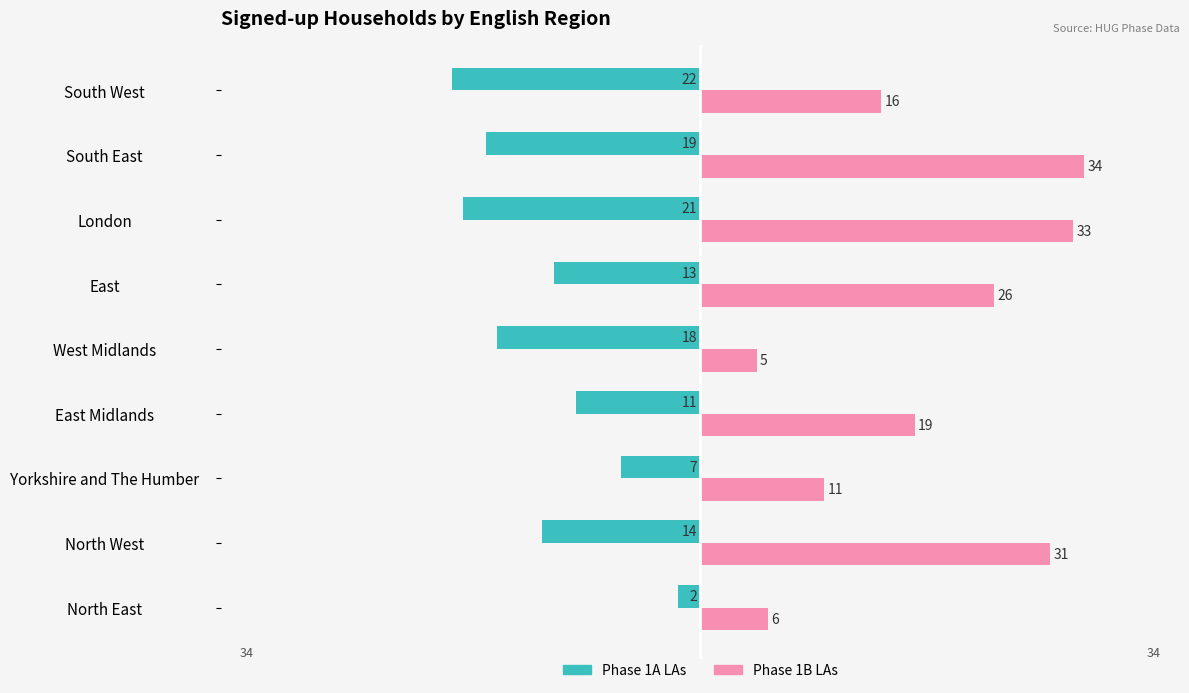

Rank the series by their average value, from highest to lowest.

Phase 1B LAs, Phase 1A LAs